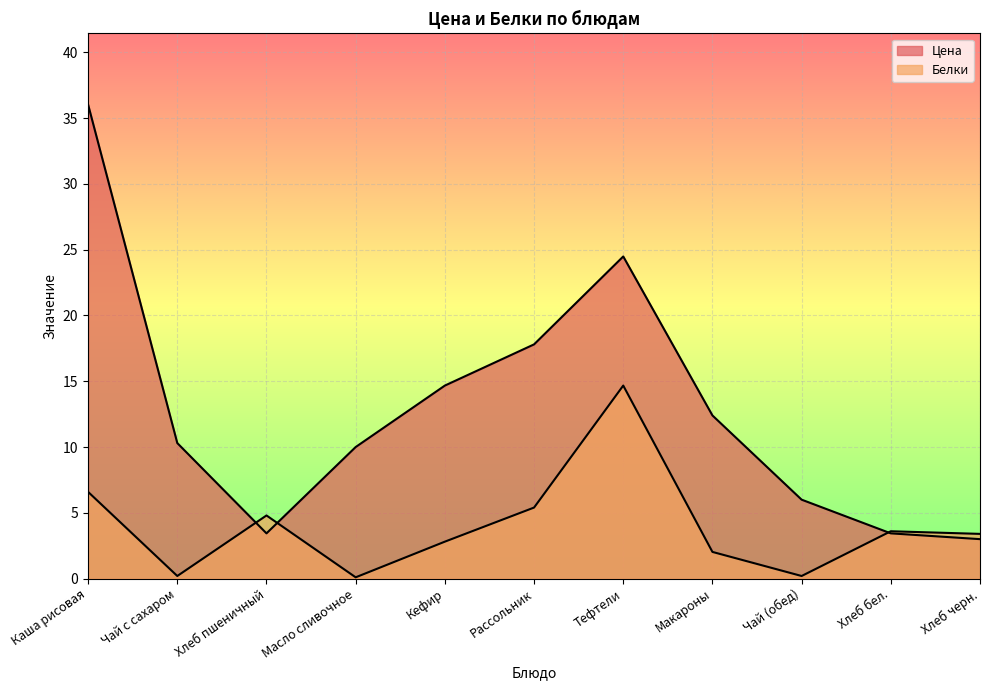

At which category does the chart reach its peak across all series?

Каша рисовая